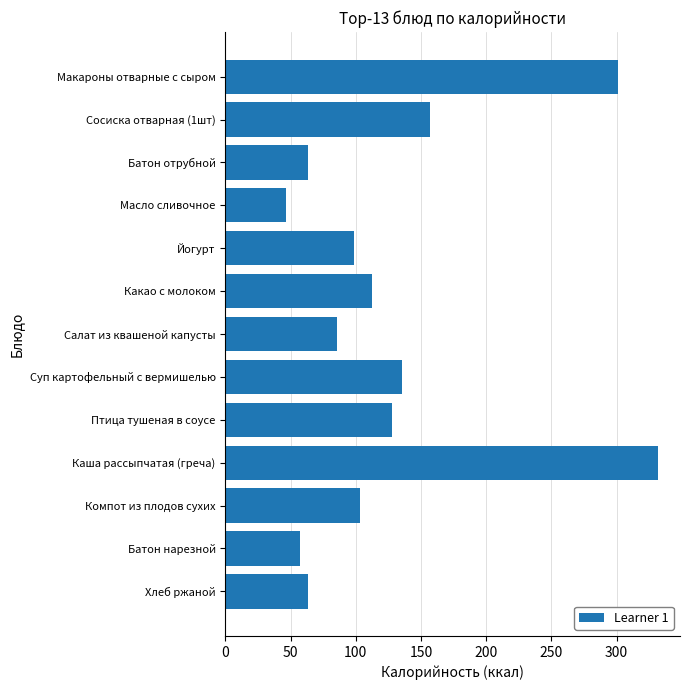

What is the average value?

129.5